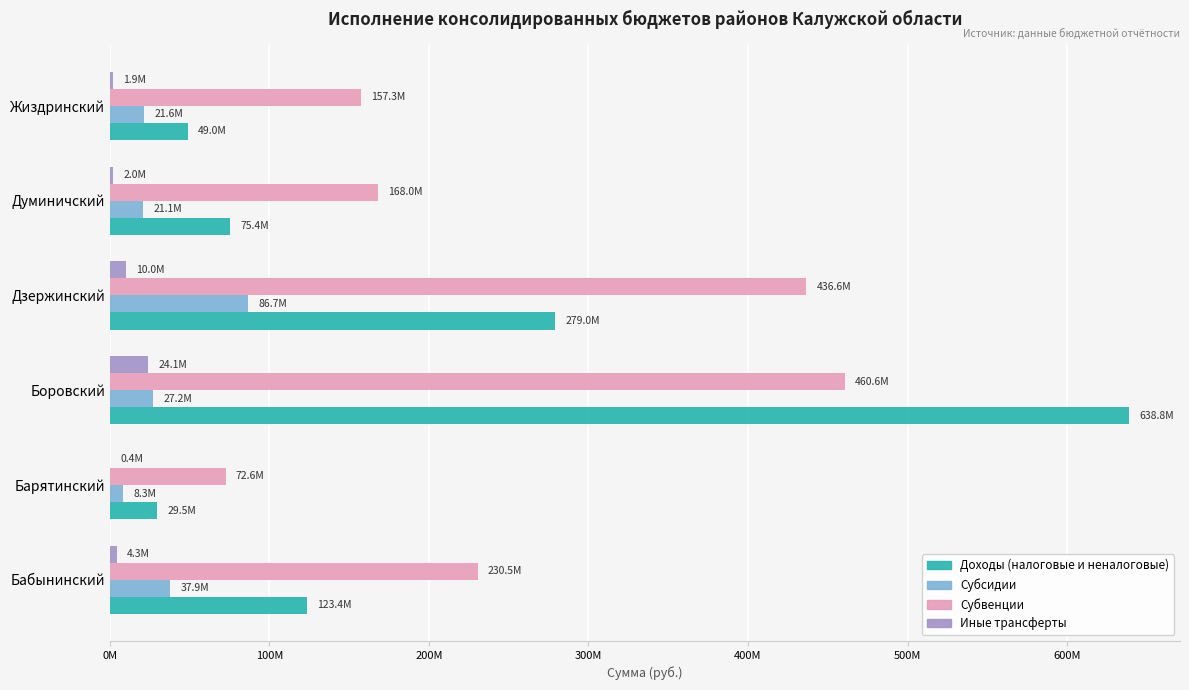

What are all the series names shown in the legend?

Доходы (налоговые и неналоговые), Субсидии, Субвенции, Иные трансферты